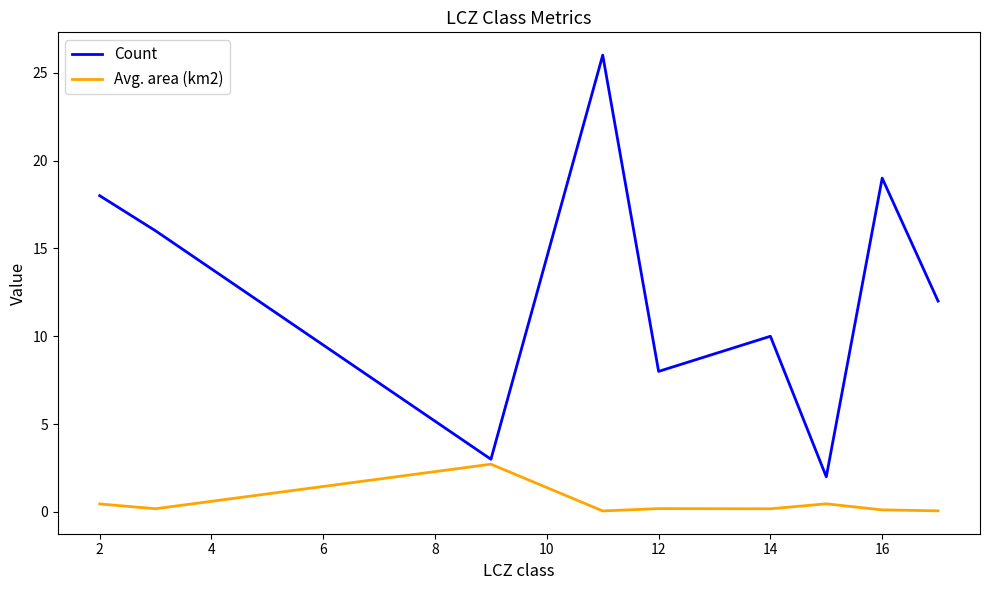

Which series has the widest spread of values?

Count